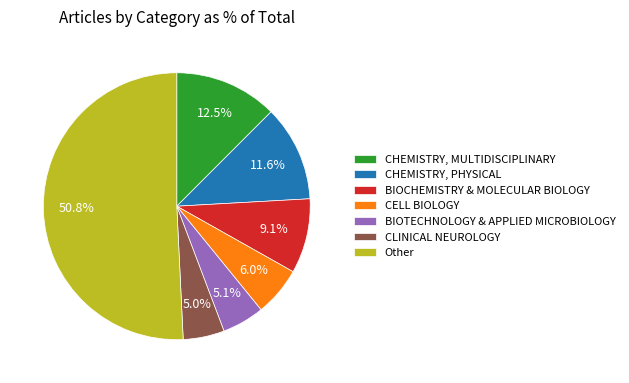

How many slices are in this pie chart?

7